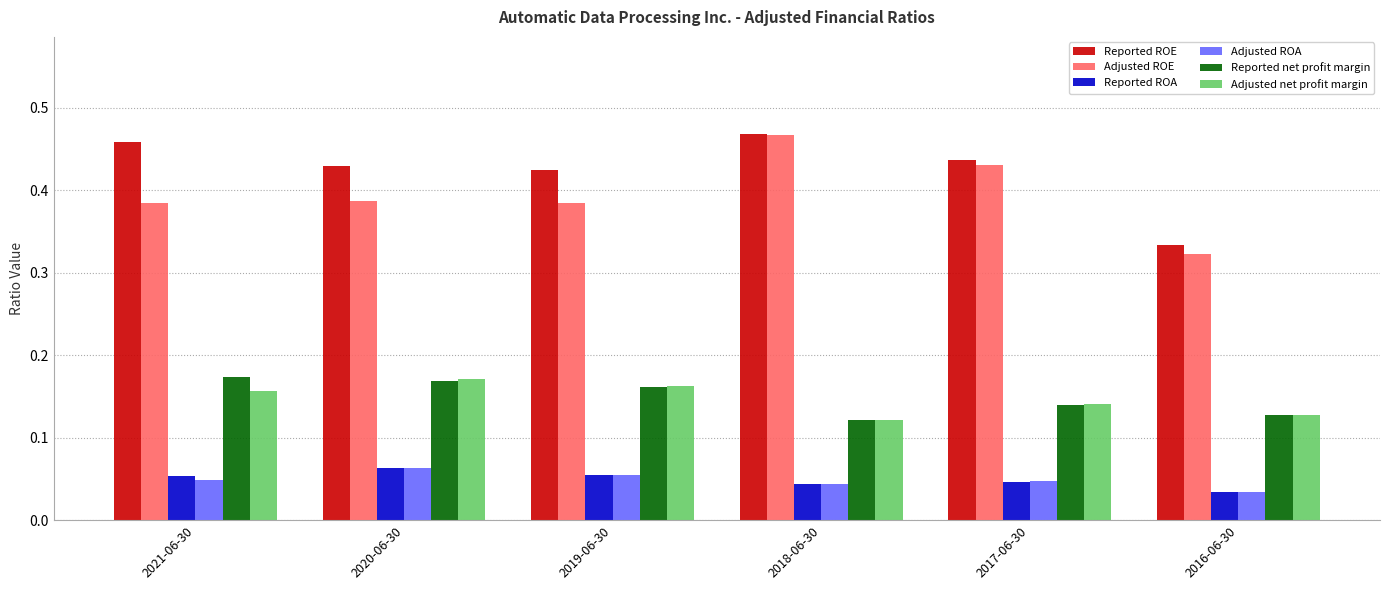

Count the Adjusted ROE values in the range 0 to 1.

6